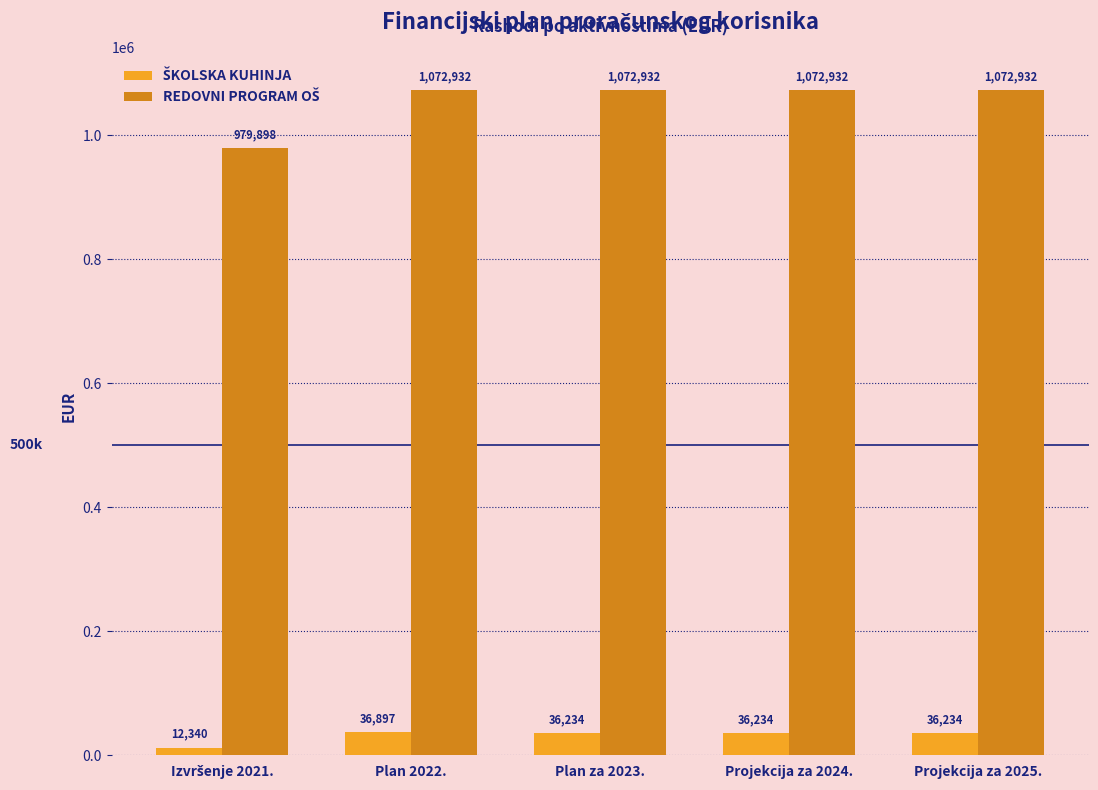

At how many categories does at least one series exceed 103338?

5